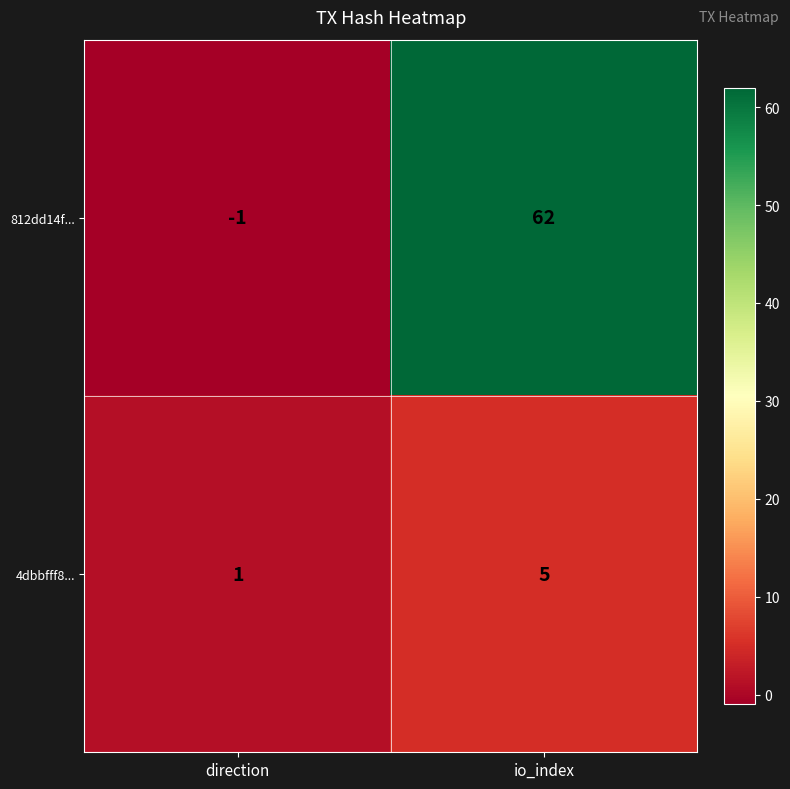

Reading left to right, extract all data points from this chart.

812dd14f...: -1	62
4dbbfff8...: 1	5